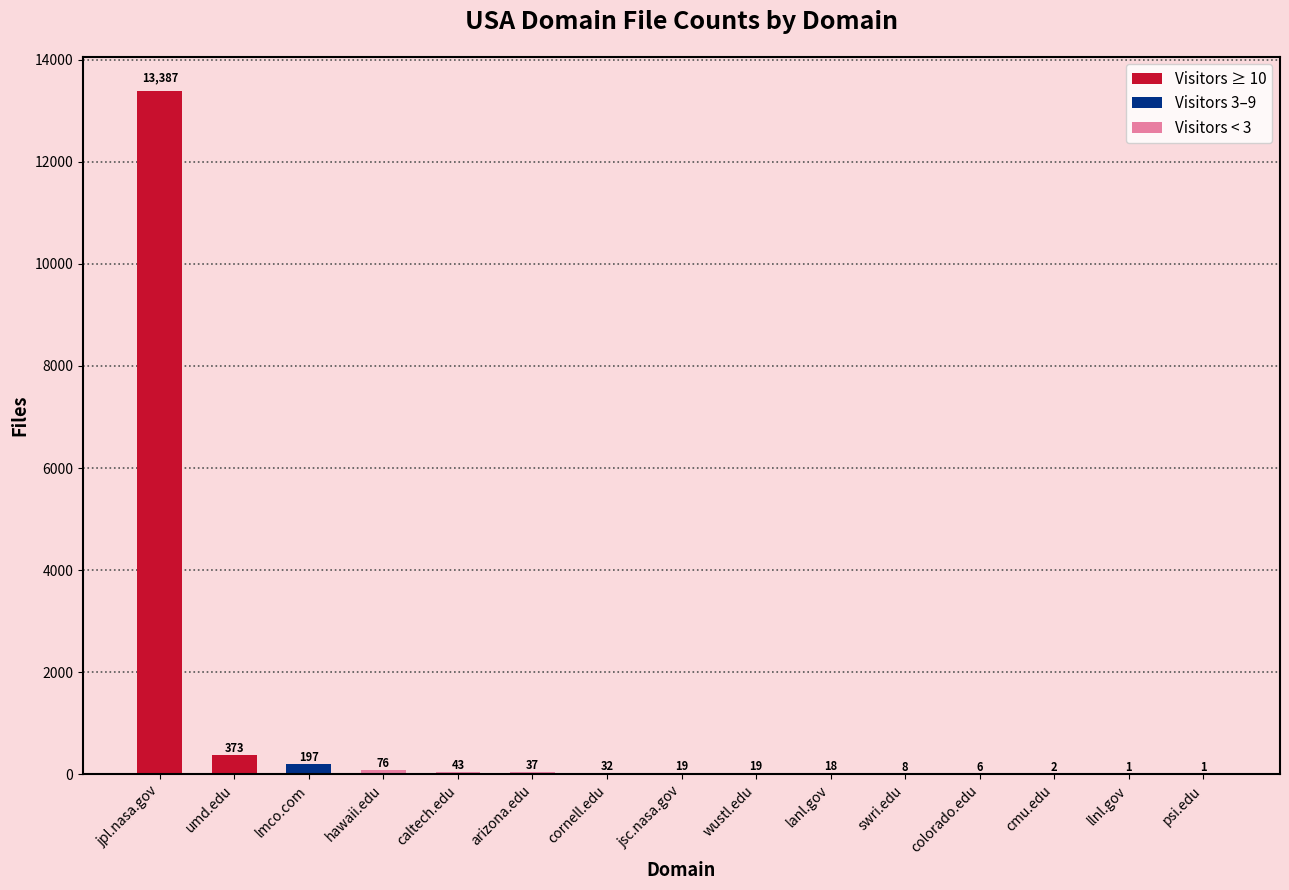

Are the bars horizontal?

No